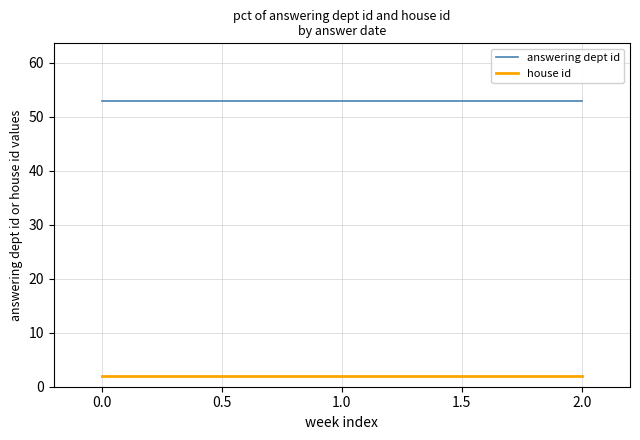

The answering dept id series shows 78 at 2.0. True or false?

False